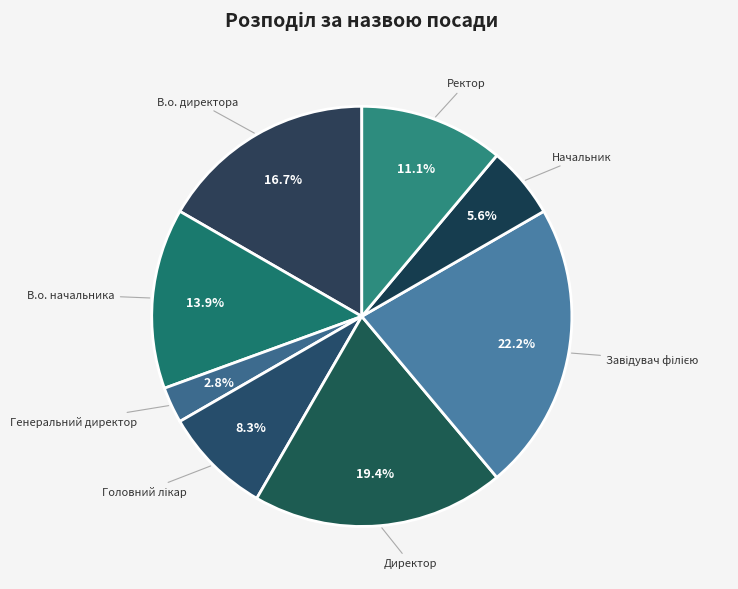

Does В.о. начальника account for over 50% of the chart?

No